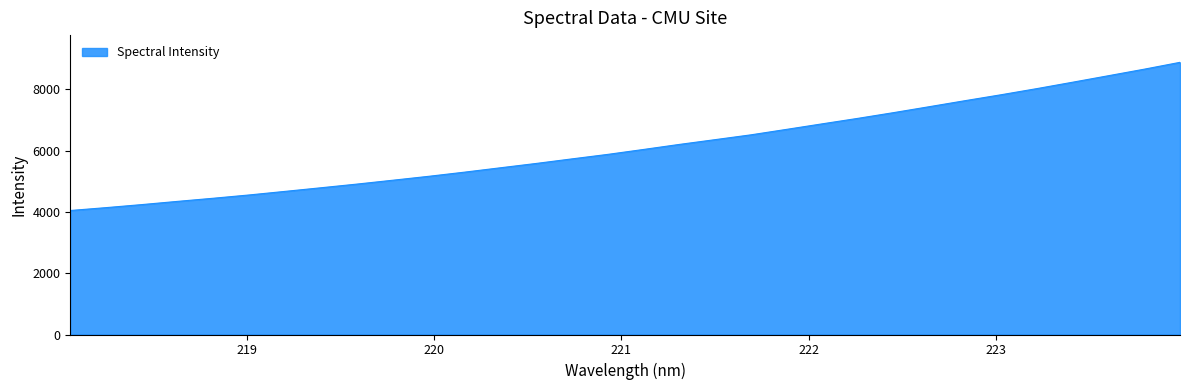

True or false: the data has more than 0 interior local peaks.

False